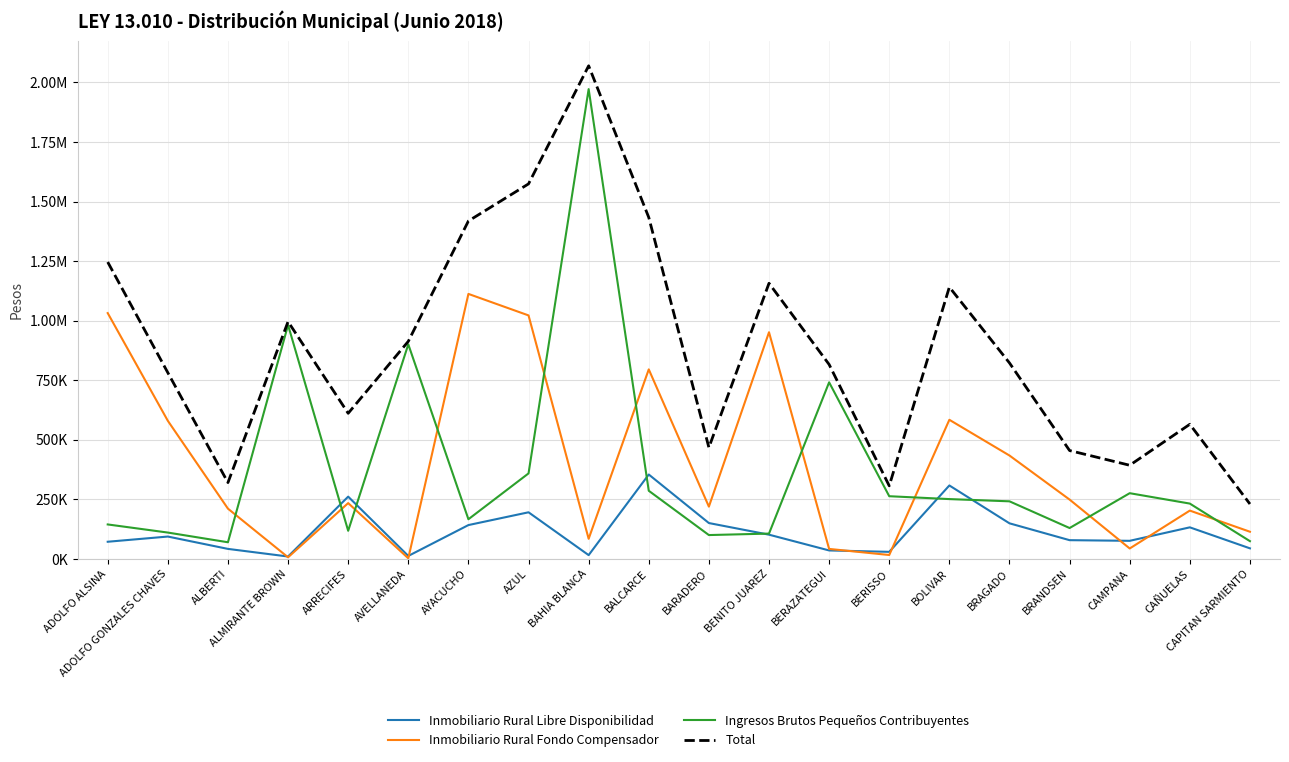

Which has a higher value, ADOLFO GONZALES CHAVES or CAPITAN SARMIENTO?

ADOLFO GONZALES CHAVES